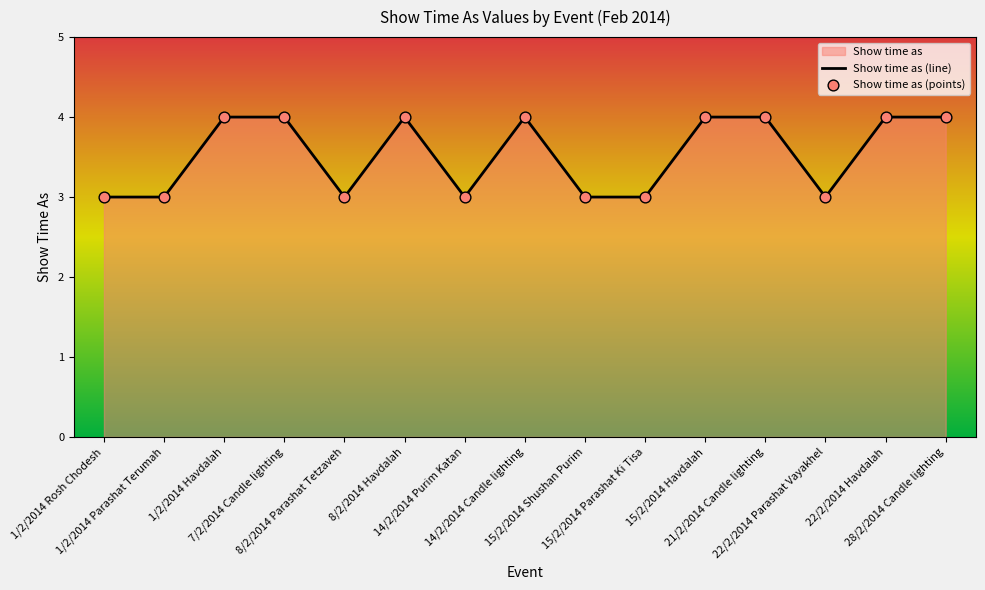

What is the total value across all series at 21/2/2014 Candle lighting?

8